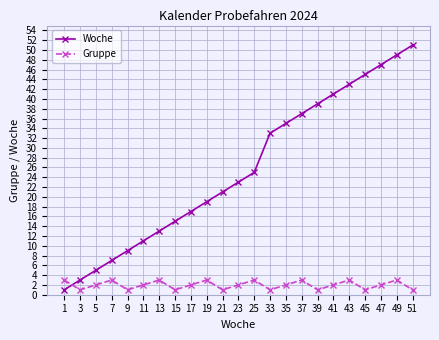

What is the total value across all series at 3?

4